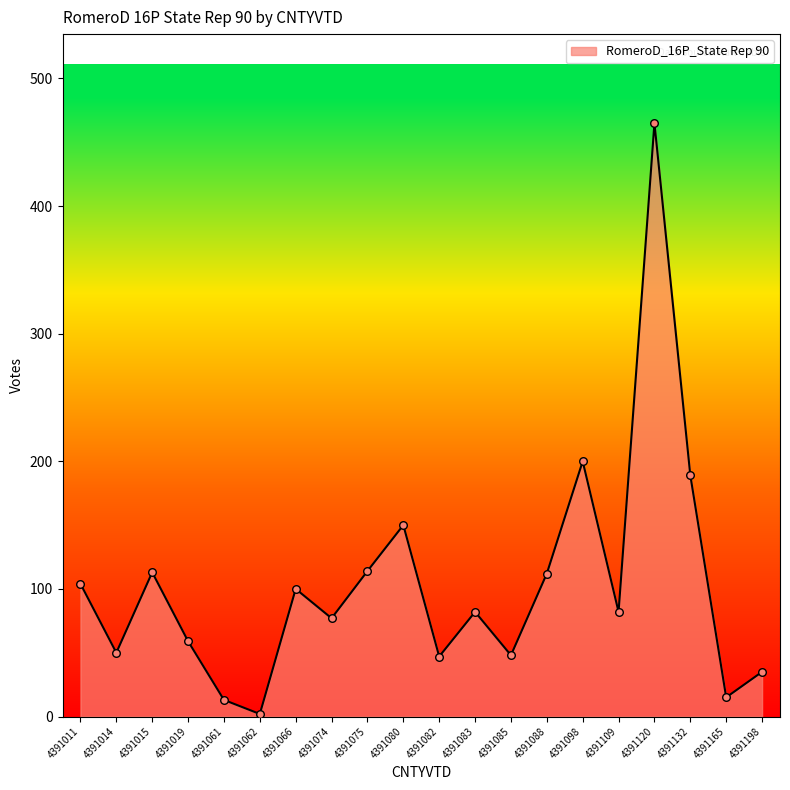

What is the change in value from 4391011 to 4391075?

+10